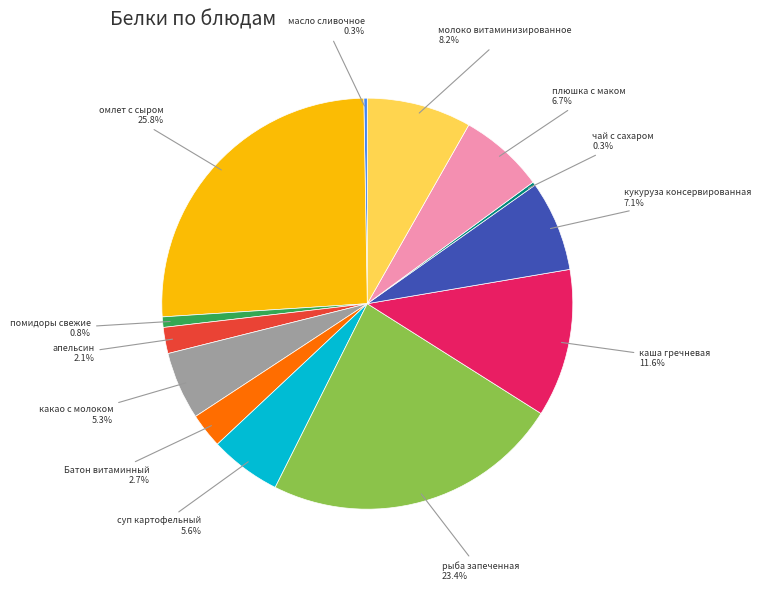

Does any single category account for the majority?

No